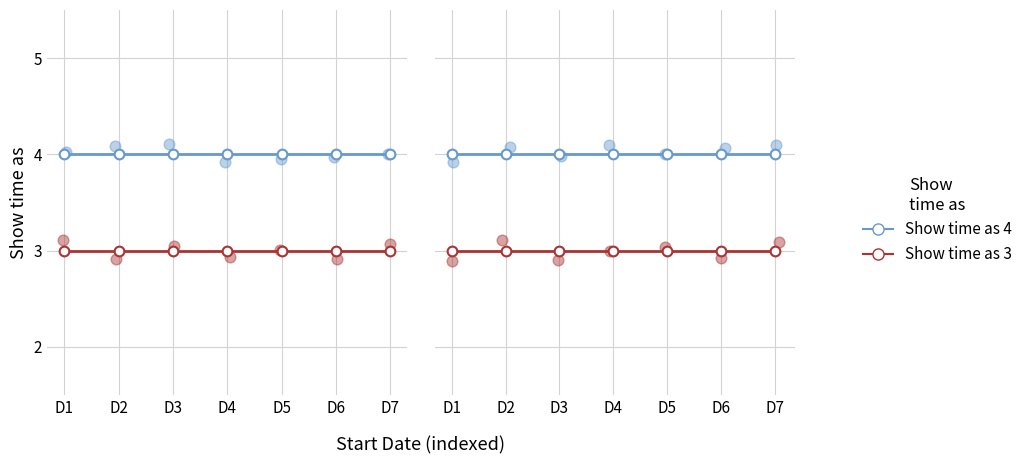

What is the total value across all series at D6?

7